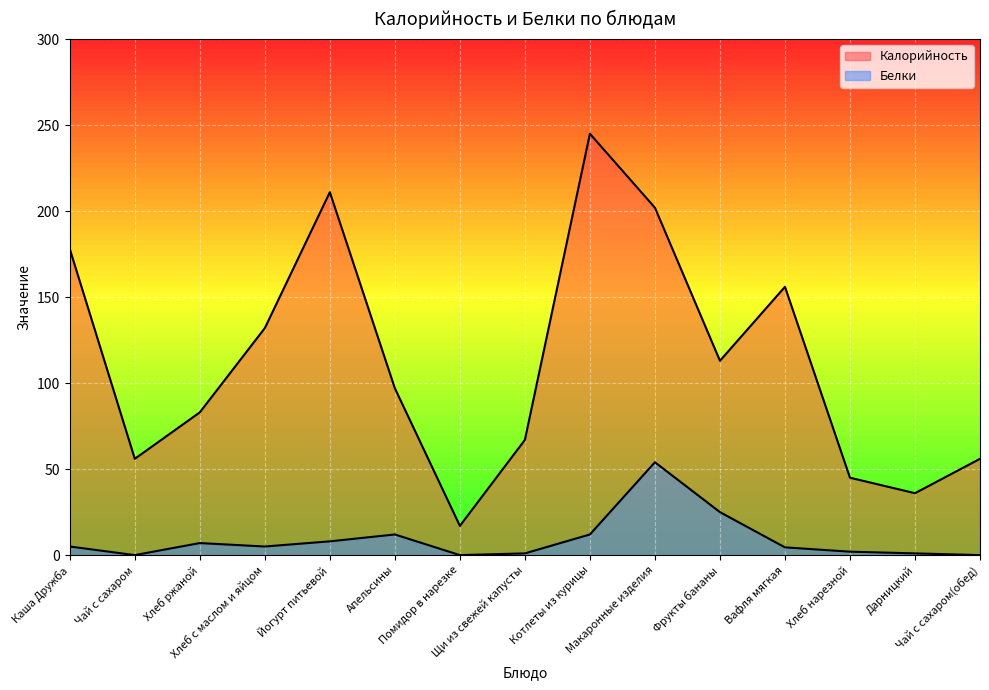

At which category does Белки reach its first local peak?

Хлеб ржаной